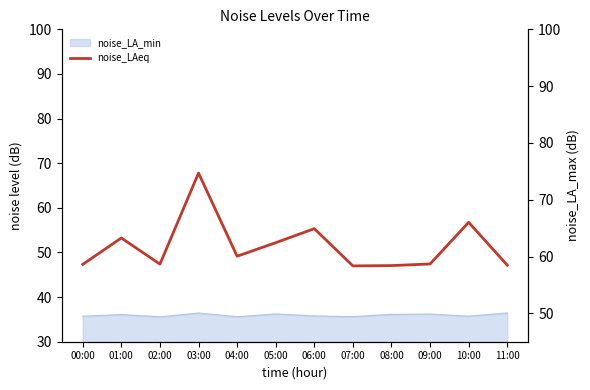

What is the average value?

51.5